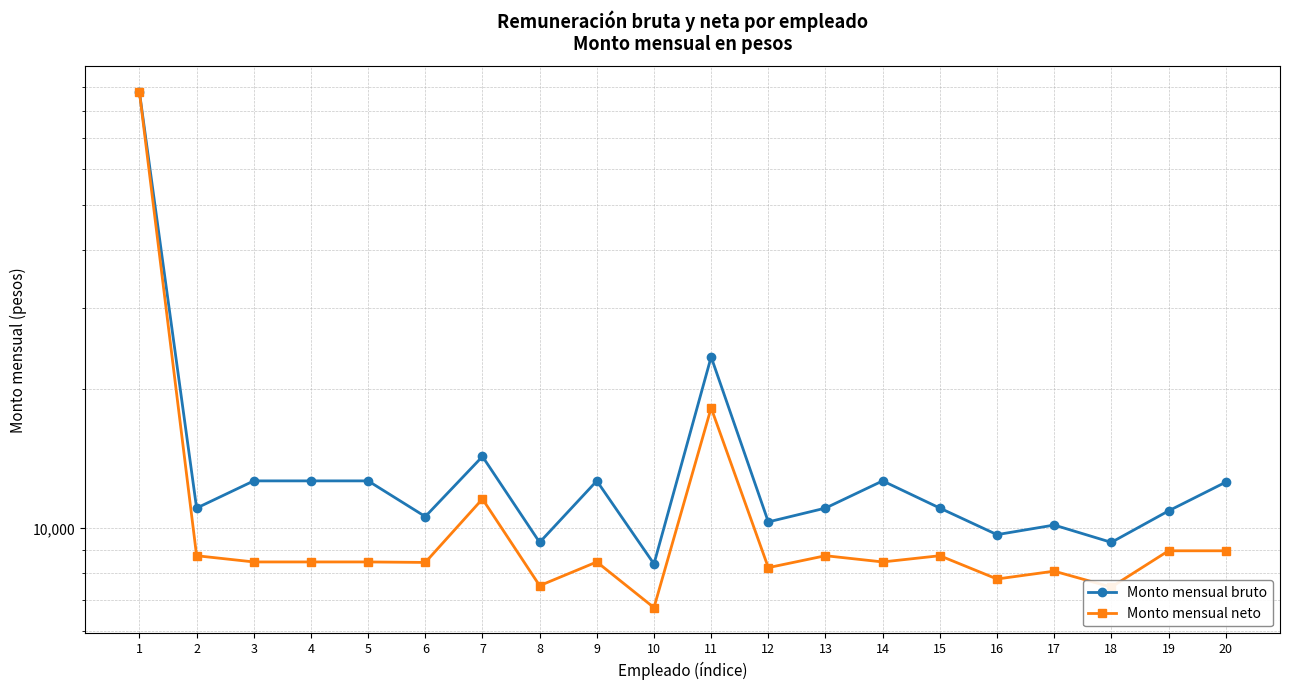

Is it true that Monto mensual neto equals 12973.3 at 2?

False